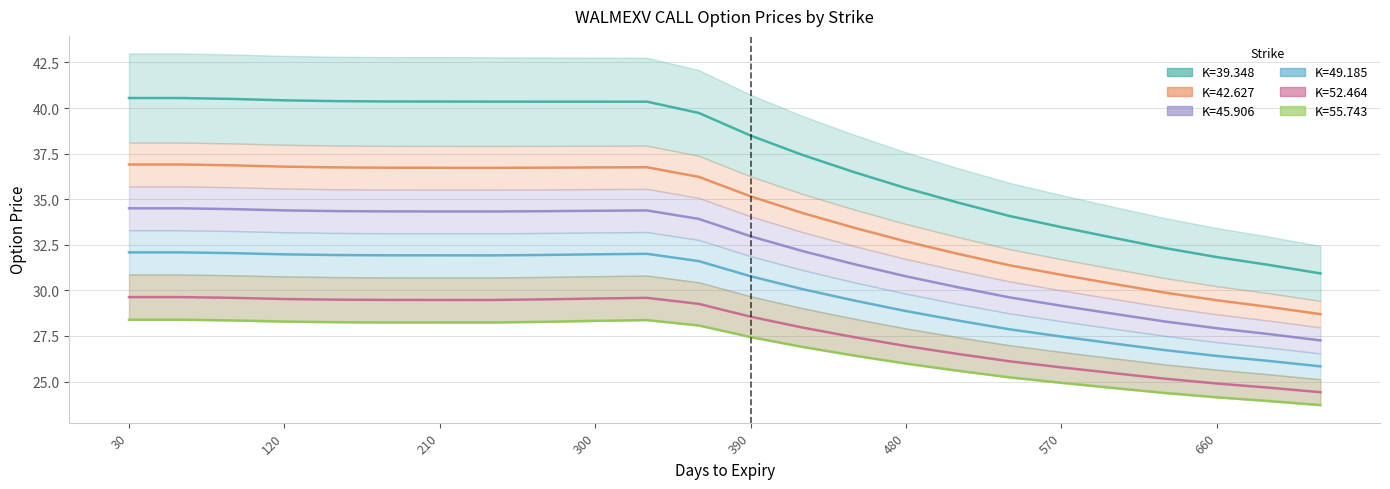

Where is the first local minimum for strike_52.464?

240